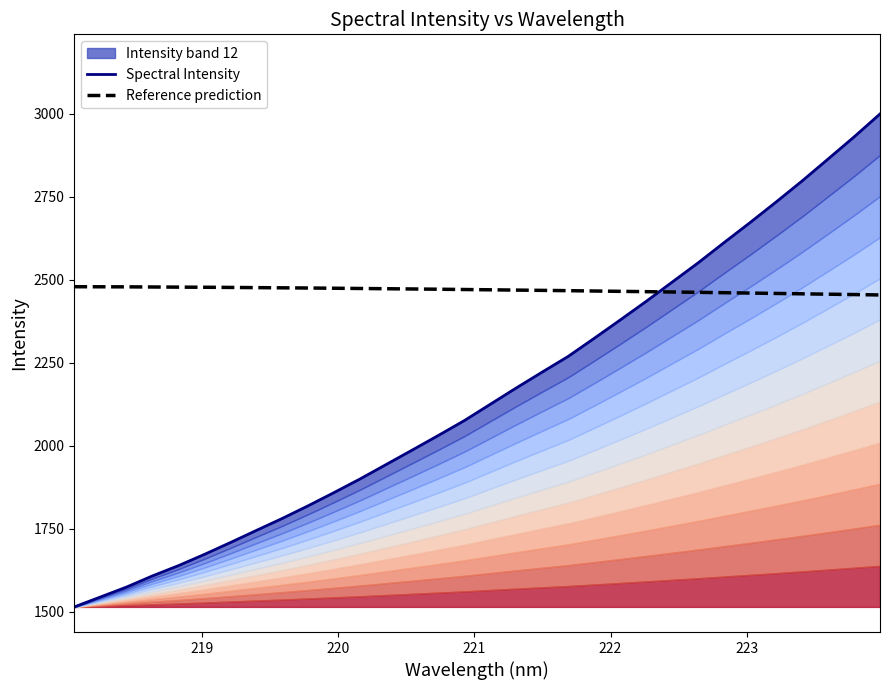

Reading left to right, extract all data points from this chart.

1514.0	1543.8	1573.6	1607.3	1638.3	1672.3	1708.0	1744.6	1780.9	1819.3	1859.2	1900.3	1943.7	1987.1	2031.0	2075.7	2125.0	2174.2	2222.1	2269.4	2323.9	2379.1	2435.3	2493.3	2551.3	2612.5	2672.7	2734.6	2797.9	2864.0	2930.6	2999.9